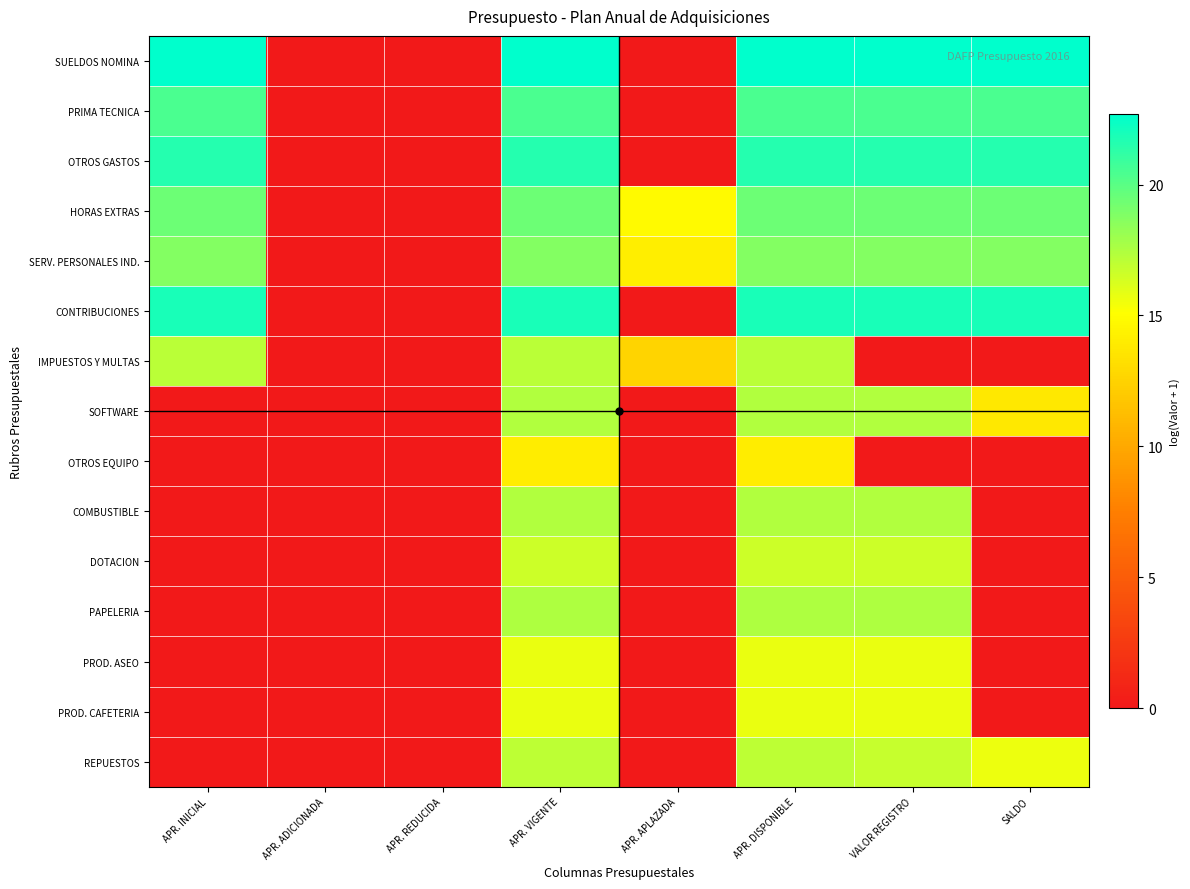

Which has a higher value, SALDO or APR. DISPONIBLE?

SALDO